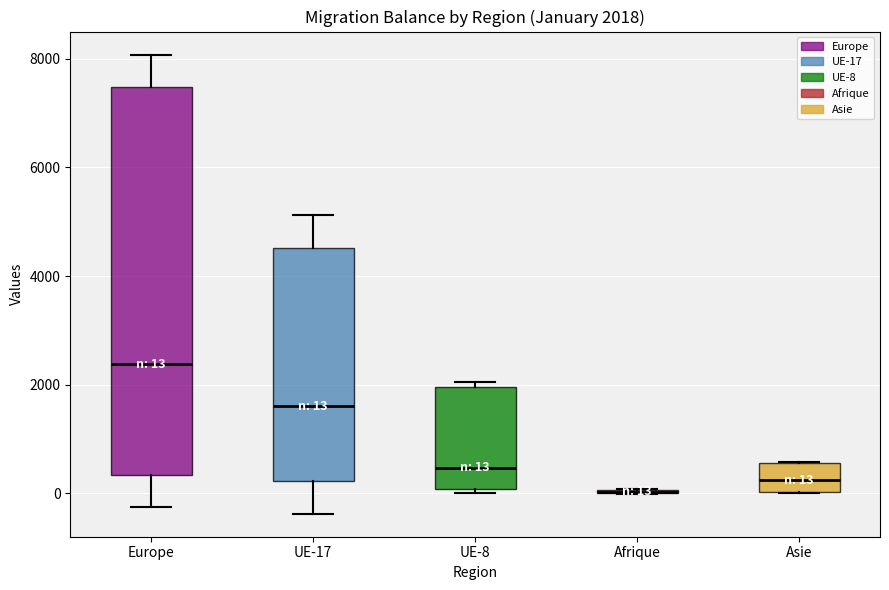

Which box is the tallest, from its lower edge to its upper edge?

Europe